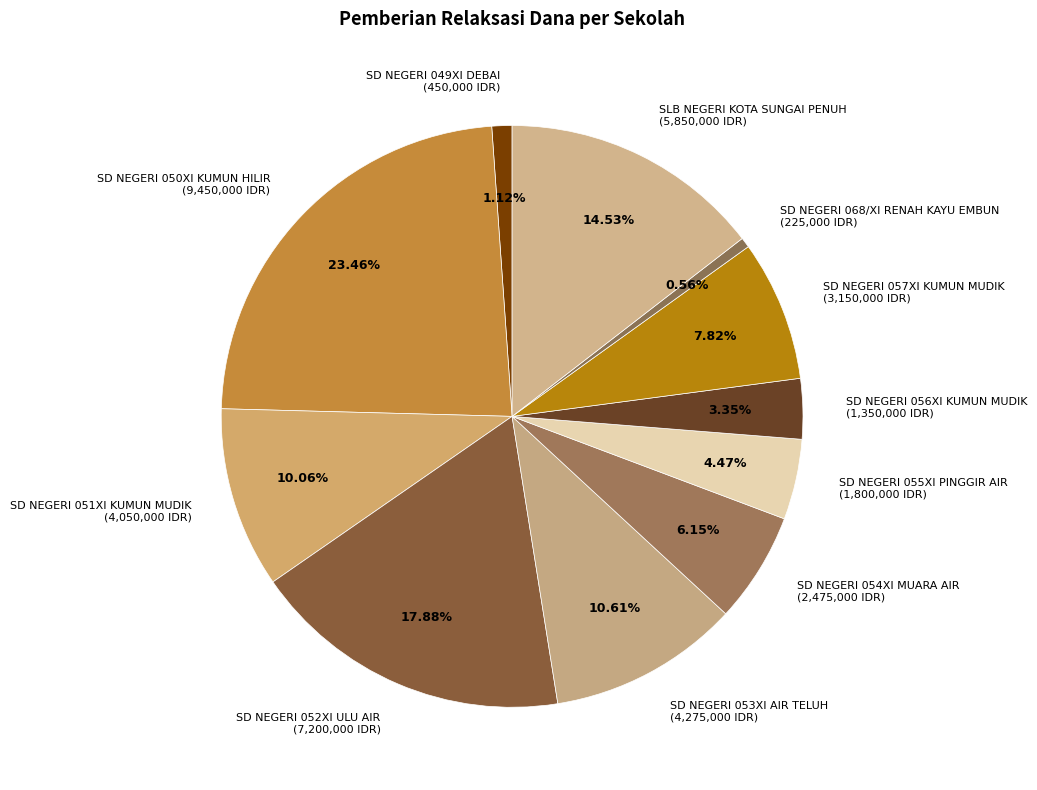

Which slice is the largest?

SD NEGERI 050XI KUMUN HILIR